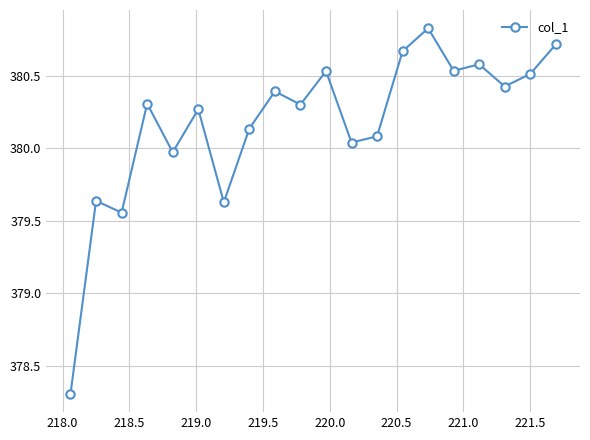

True or false: the data has more than 2 interior local peaks.

True